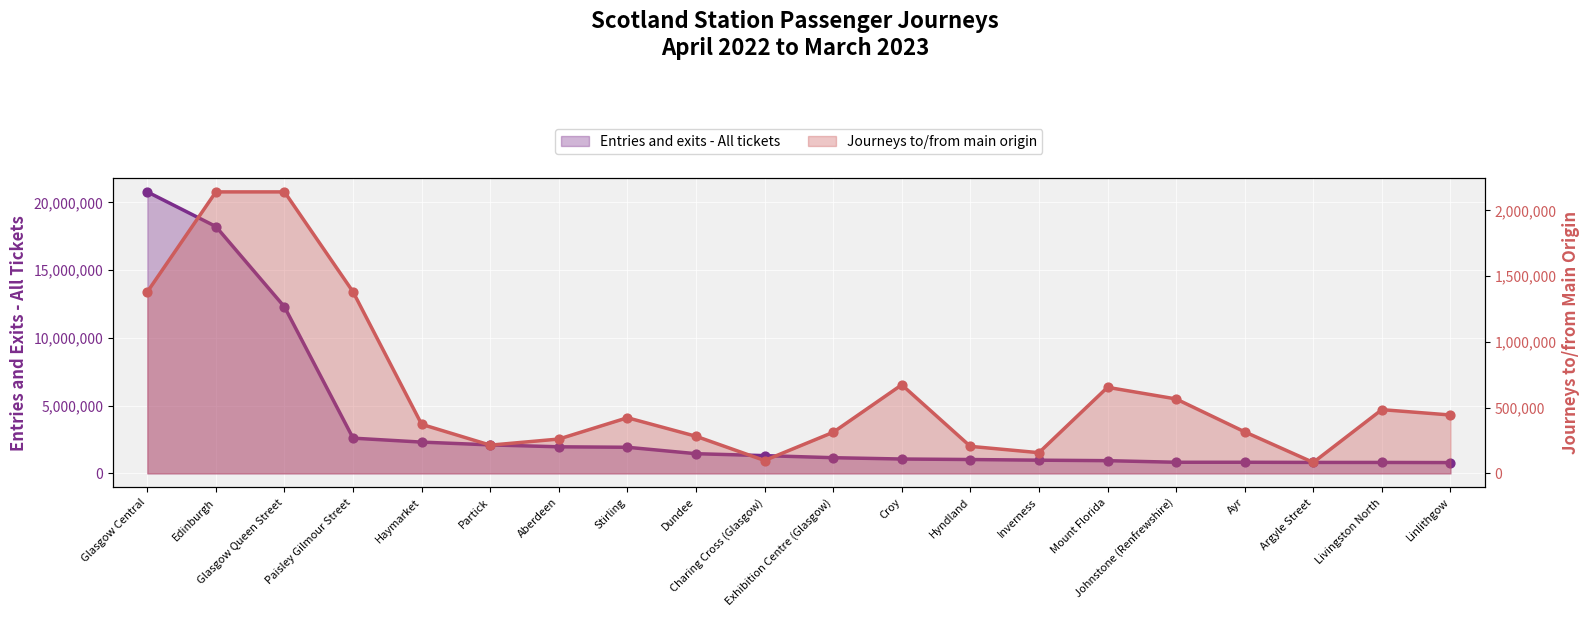

What is the total value across all series at Edinburgh?

20353594